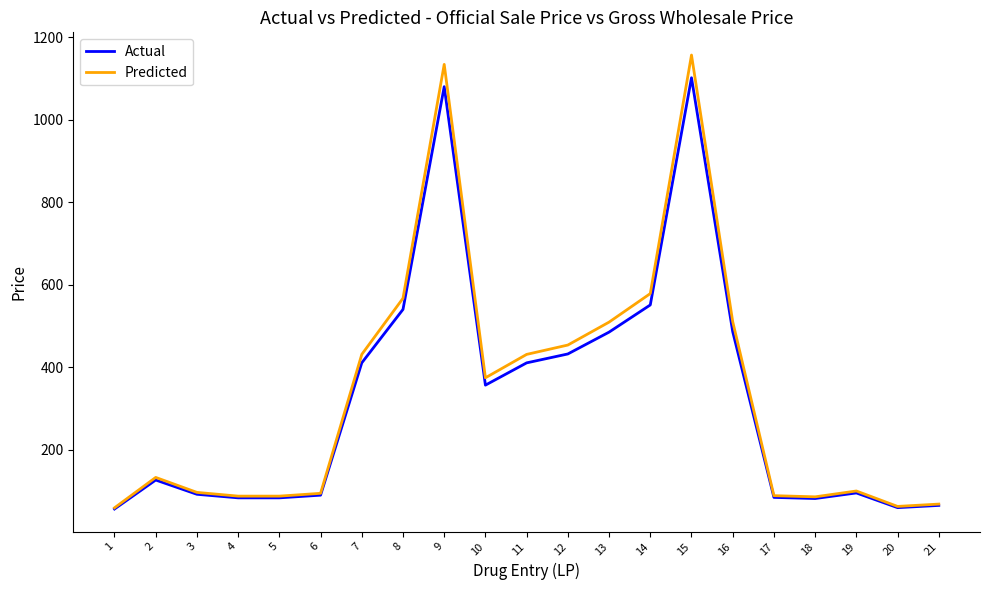

Which series has the largest total across all categories?

Predicted